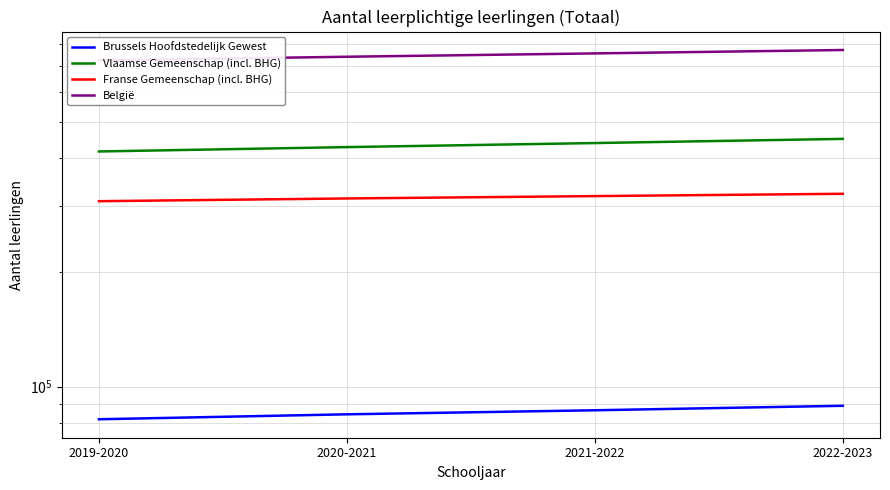

How many distinct data groups are displayed?

4